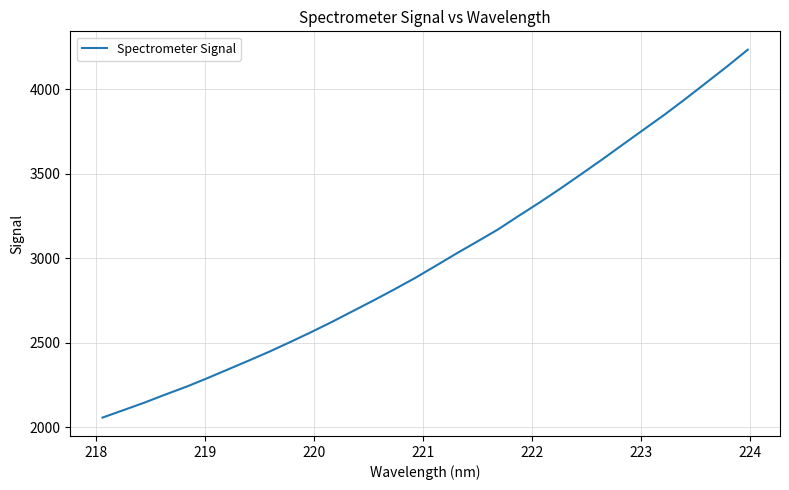

What is the difference between the maximum and minimum values?

2176.2